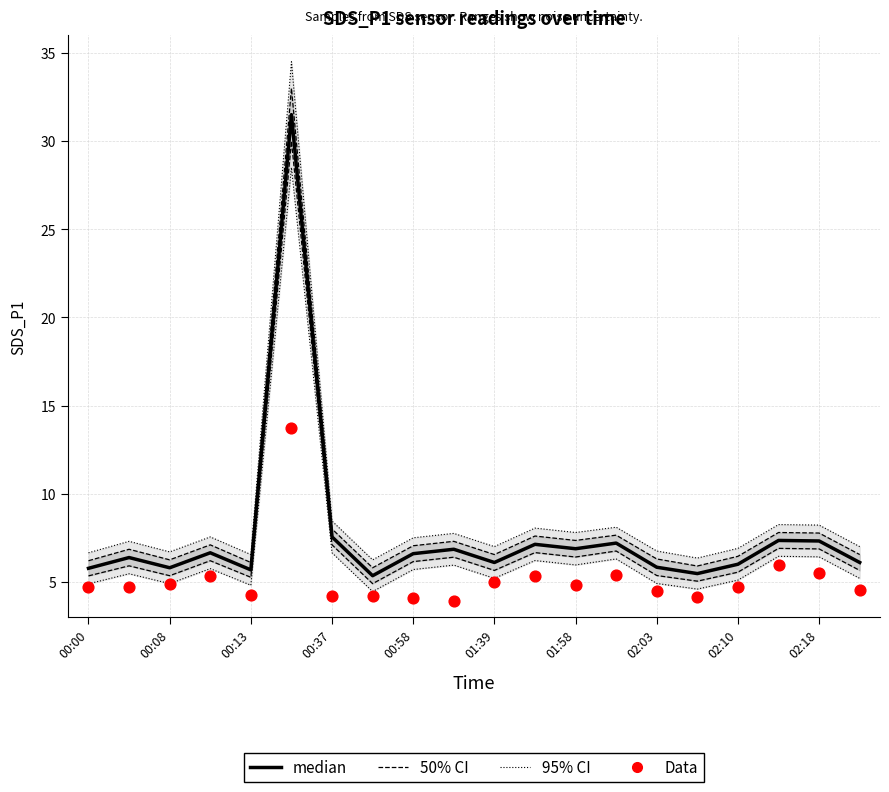

What is the total value across all series at 11?

28.1